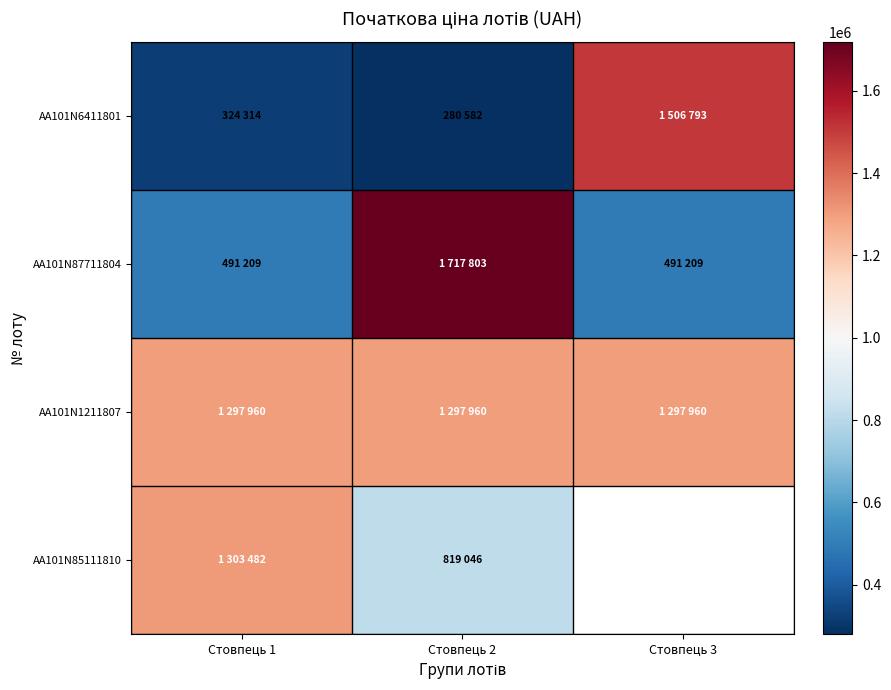

Which category has the highest value in the AA101N85111810 series?

Стовпець 1